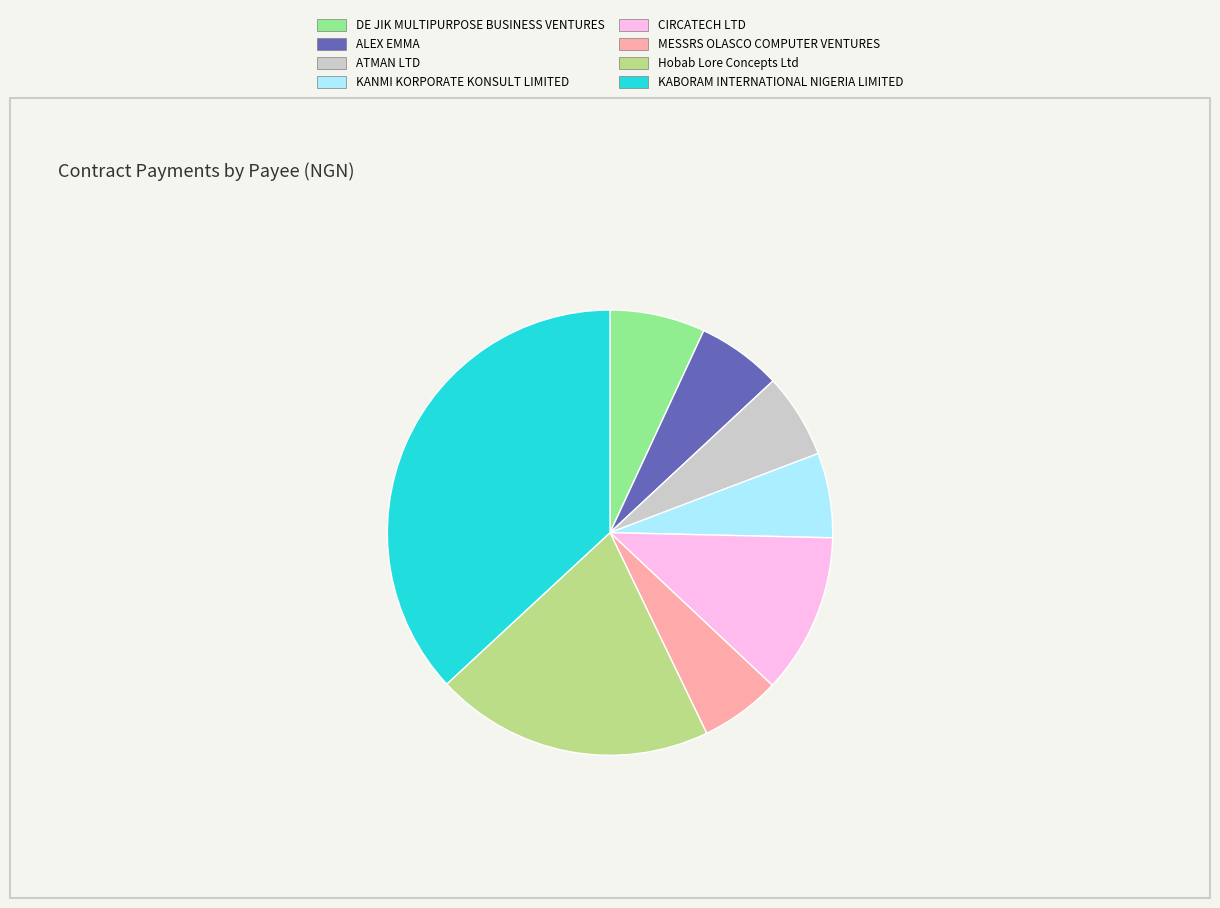

Do MESSRS OLASCO COMPUTER VENTURES and KABORAM INTERNATIONAL NIGERIA LIMITED together represent more than half of the pie?

No